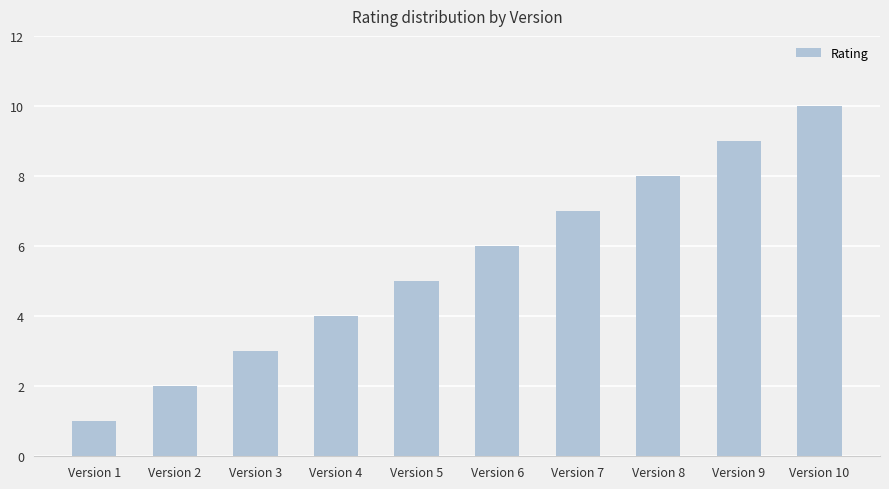

How many values are below 6?

5